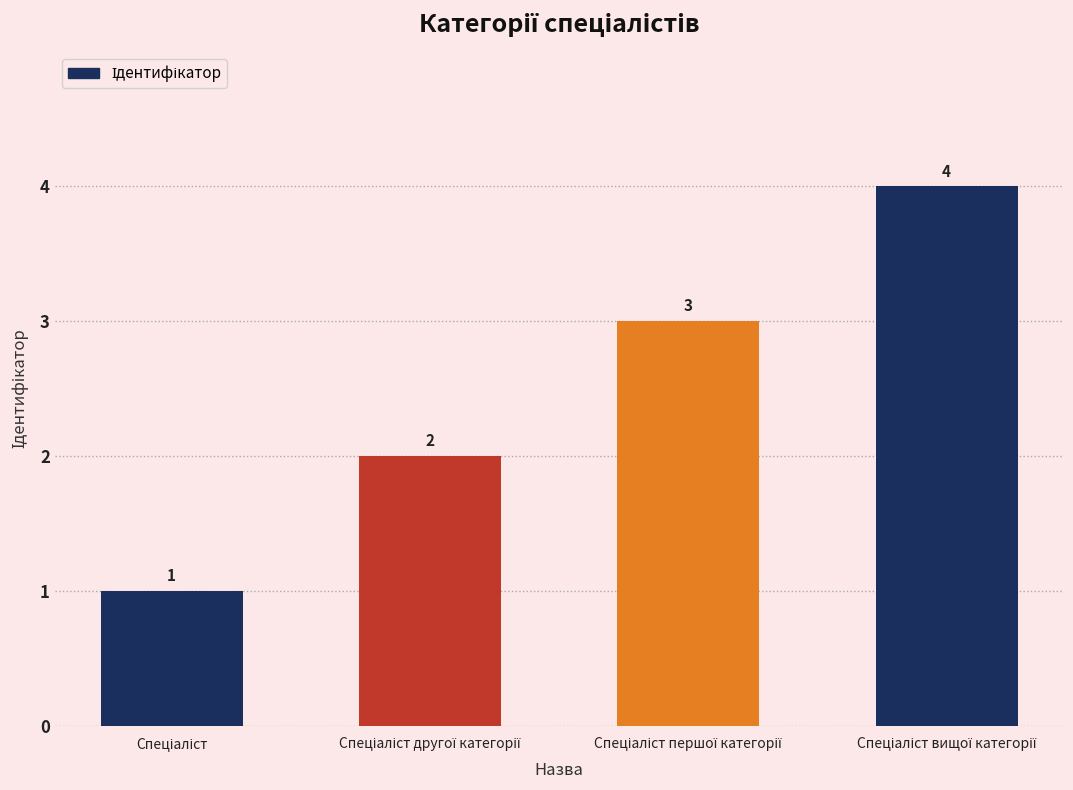

What is the value of the 4th bar from the left?

4